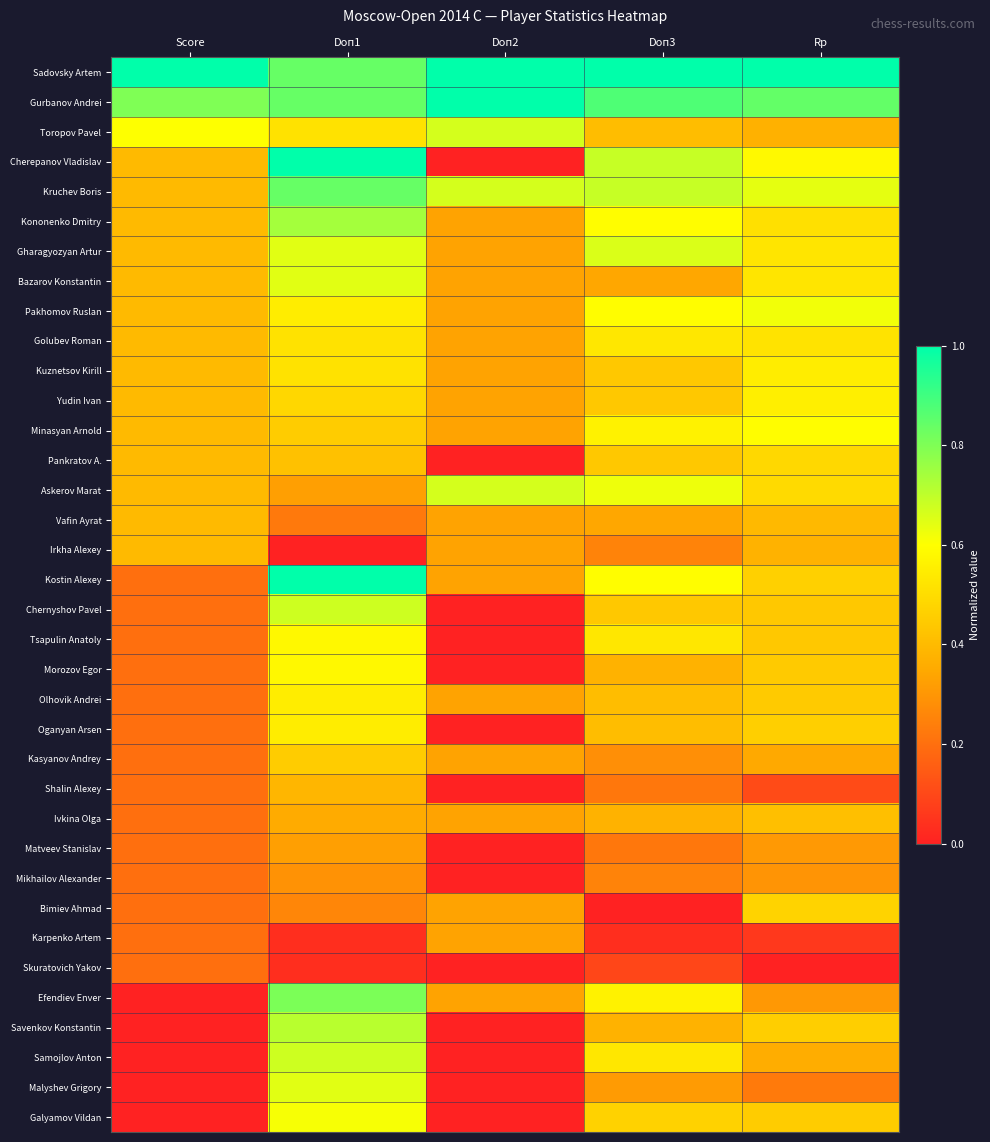

Reading left to right, what are all the values shown in this chart?

Sadovsky Artem: Score=1.0	Doп1=0.8	Doп2=1.0	Doп3=1.0	Rp=1.0
Gurbanov Andrei: Score=0.8	Doп1=0.8	Doп2=1.0	Doп3=0.9	Rp=0.8
Toropov Pavel: Score=0.6	Doп1=0.5	Doп2=0.7	Doп3=0.4	Rp=0.4
Cherepanov Vladislav: Score=0.4	Doп1=1.0	Doп2=0.0	Doп3=0.7	Rp=0.6
Kruchev Boris: Score=0.4	Doп1=0.8	Doп2=0.7	Doп3=0.7	Rp=0.6
Kononenko Dmitry: Score=0.4	Doп1=0.7	Doп2=0.3	Doп3=0.6	Rp=0.5
Gharagyozyan Artur: Score=0.4	Doп1=0.6	Doп2=0.3	Doп3=0.7	Rp=0.5
Bazarov Konstantin: Score=0.4	Doп1=0.6	Doп2=0.3	Doп3=0.3	Rp=0.5
Pakhomov Ruslan: Score=0.4	Doп1=0.5	Doп2=0.3	Doп3=0.6	Rp=0.6
Golubev Roman: Score=0.4	Doп1=0.5	Doп2=0.3	Doп3=0.5	Rp=0.5
Kuznetsov Kirill: Score=0.4	Doп1=0.5	Doп2=0.3	Doп3=0.4	Rp=0.6
Yudin Ivan: Score=0.4	Doп1=0.5	Doп2=0.3	Doп3=0.4	Rp=0.6
Minasyan Arnold: Score=0.4	Doп1=0.5	Doп2=0.3	Doп3=0.6	Rp=0.6
Pankratov A.: Score=0.4	Doп1=0.4	Doп2=0.0	Doп3=0.4	Rp=0.5
Askerov Marat: Score=0.4	Doп1=0.3	Doп2=0.7	Doп3=0.6	Rp=0.5
Vafin Ayrat: Score=0.4	Doп1=0.2	Doп2=0.3	Doп3=0.3	Rp=0.4
Irkha Alexey: Score=0.4	Doп1=0.0	Doп2=0.3	Doп3=0.2	Rp=0.4
Kostin Alexey: Score=0.2	Doп1=1.0	Doп2=0.3	Doп3=0.6	Rp=0.5
Chernyshov Pavel: Score=0.2	Doп1=0.7	Doп2=0.0	Doп3=0.4	Rp=0.4
Tsapulin Anatoly: Score=0.2	Doп1=0.6	Doп2=0.0	Doп3=0.5	Rp=0.4
Morozov Egor: Score=0.2	Doп1=0.6	Doп2=0.0	Doп3=0.4	Rp=0.4
Olhovik Andrei: Score=0.2	Doп1=0.5	Doп2=0.3	Doп3=0.4	Rp=0.4
Oganyan Arsen: Score=0.2	Doп1=0.5	Doп2=0.0	Doп3=0.4	Rp=0.5
Kasyanov Andrey: Score=0.2	Doп1=0.5	Doп2=0.3	Doп3=0.3	Rp=0.3
Shalin Alexey: Score=0.2	Doп1=0.4	Doп2=0.0	Doп3=0.2	Rp=0.1
Ivkina Olga: Score=0.2	Doп1=0.4	Doп2=0.3	Doп3=0.4	Rp=0.4
Matveev Stanislav: Score=0.2	Doп1=0.3	Doп2=0.0	Doп3=0.2	Rp=0.3
Mikhailov Alexander: Score=0.2	Doп1=0.3	Doп2=0.0	Doп3=0.2	Rp=0.3
Bimiev Ahmad: Score=0.2	Doп1=0.3	Doп2=0.3	Doп3=0.0	Rp=0.5
Karpenko Artem: Score=0.2	Doп1=0.0	Doп2=0.3	Doп3=0.0	Rp=0.1
Skuratovich Yakov: Score=0.2	Doп1=0.0	Doп2=0.0	Doп3=0.1	Rp=0.0
Efendiev Enver: Score=0.0	Doп1=0.8	Doп2=0.3	Doп3=0.6	Rp=0.3
Savenkov Konstantin: Score=0.0	Doп1=0.7	Doп2=0.0	Doп3=0.4	Rp=0.5
Samojlov Anton: Score=0.0	Doп1=0.7	Doп2=0.0	Doп3=0.5	Rp=0.4
Malyshev Grigory: Score=0.0	Doп1=0.6	Doп2=0.0	Doп3=0.3	Rp=0.2
Galyamov Vildan: Score=0.0	Doп1=0.6	Doп2=0.0	Doп3=0.5	Rp=0.5